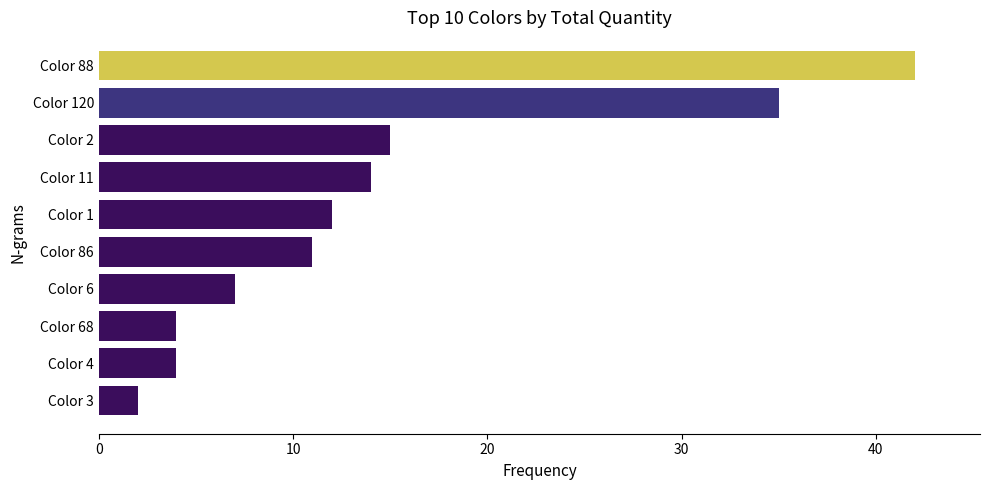

Is it true that the value at Color 2 is 15?

True